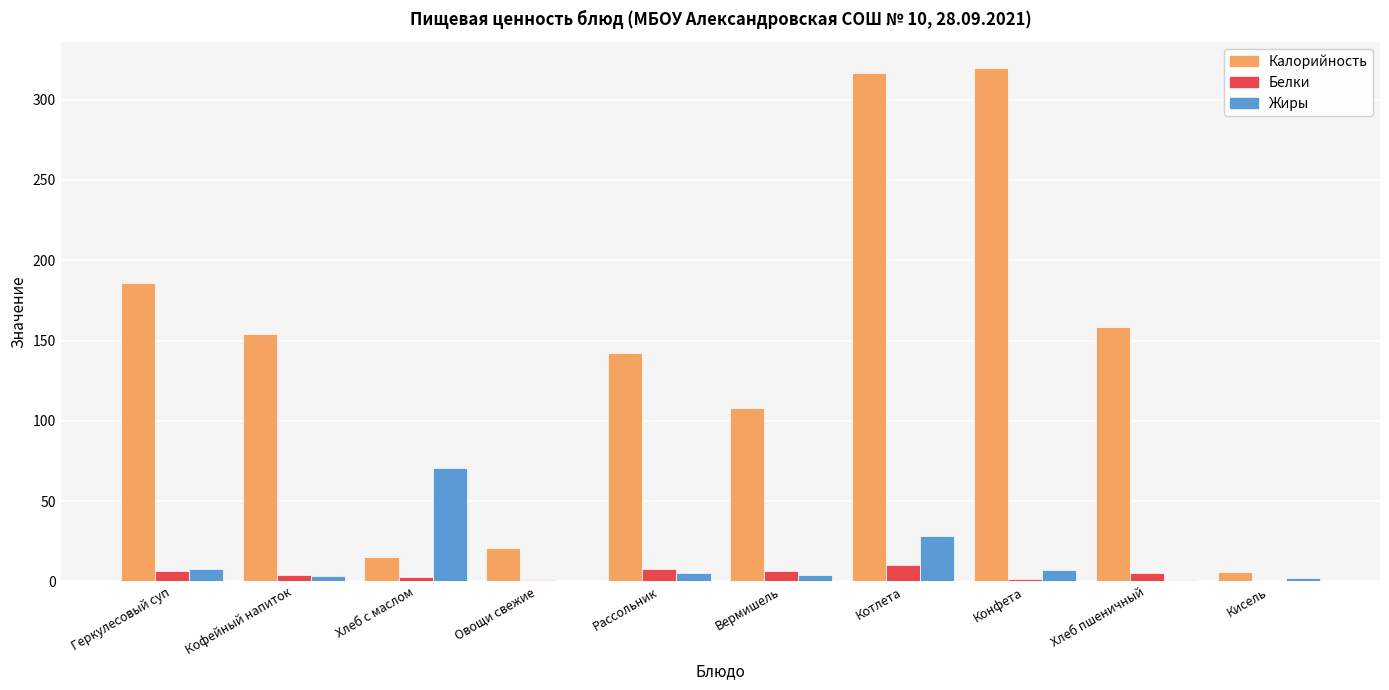

The value of Калорийность at Геркулесовый суп is 185.7. True or false?

True